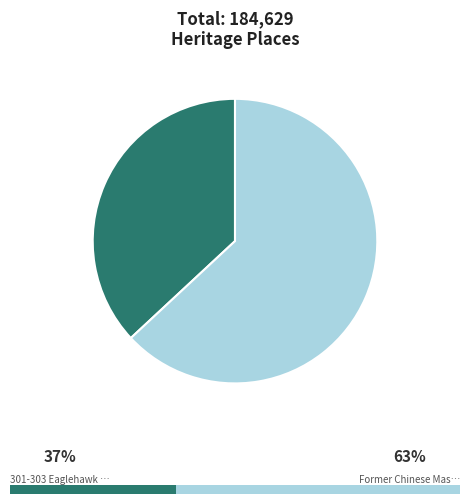

Is it true that 301-303 Eaglehawk Road is 45% of the pie?

False